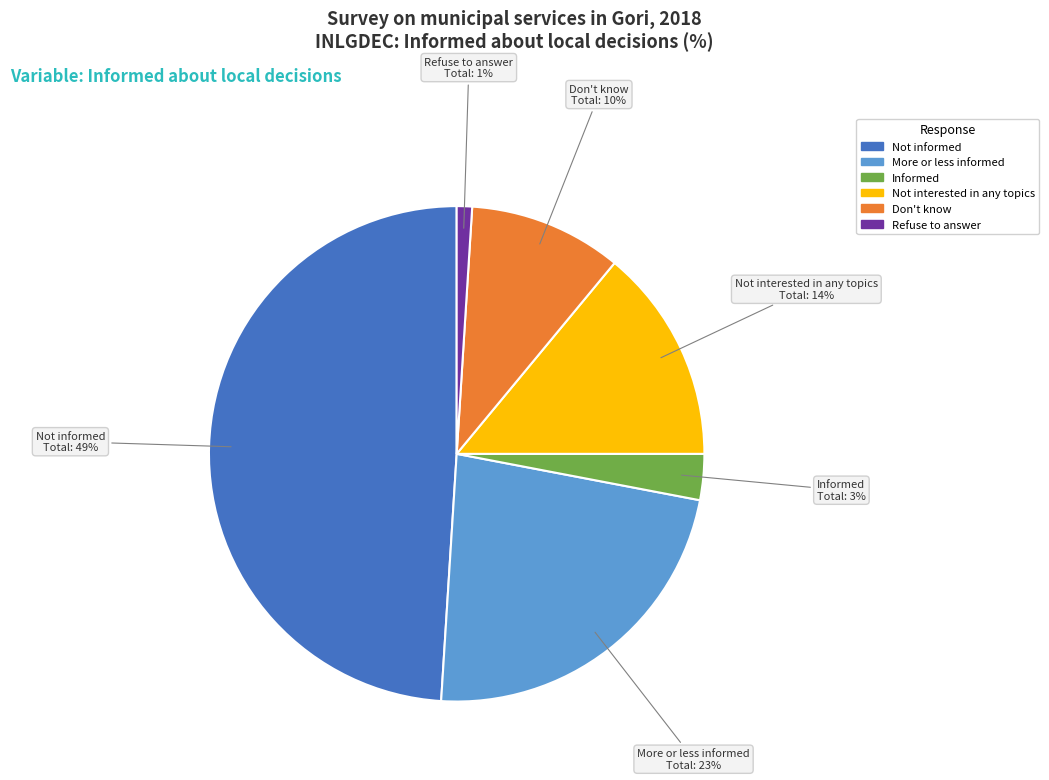

Count the number of slices in the pie.

6